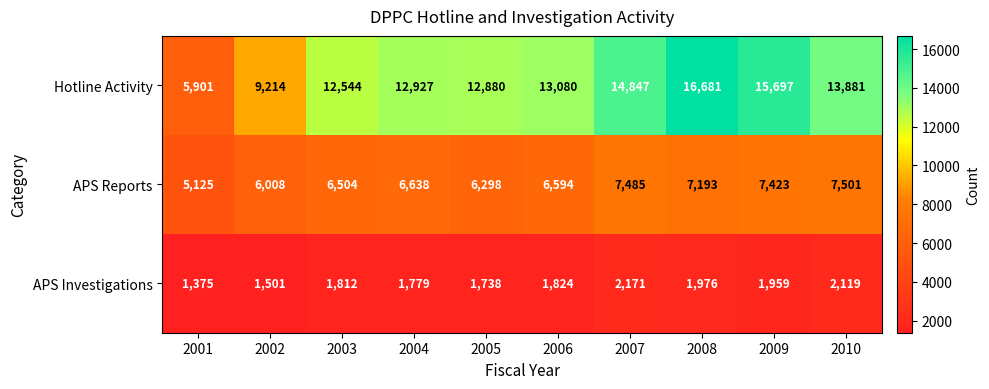

What value does the APS Reports series have at 2009?

7423